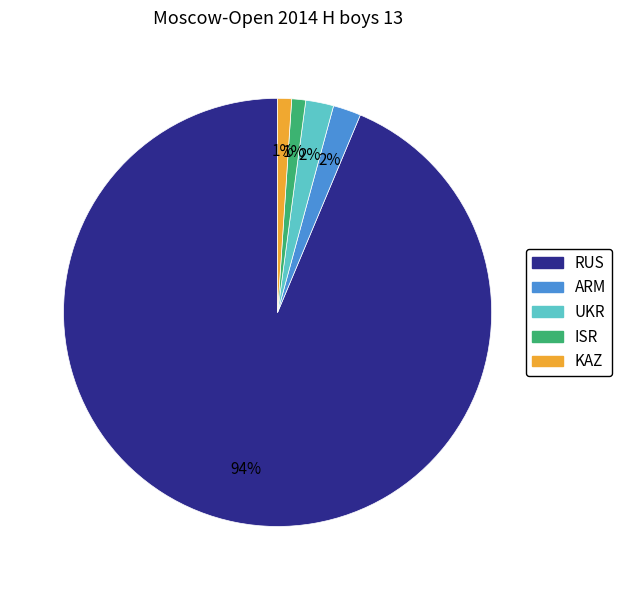

The ARM slice represents 2% of the pie. True or false?

True